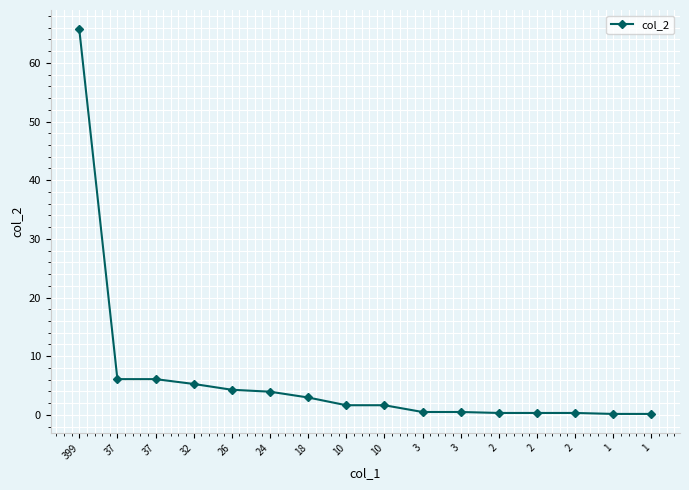

Is this an area chart (filled region under the line)?

No